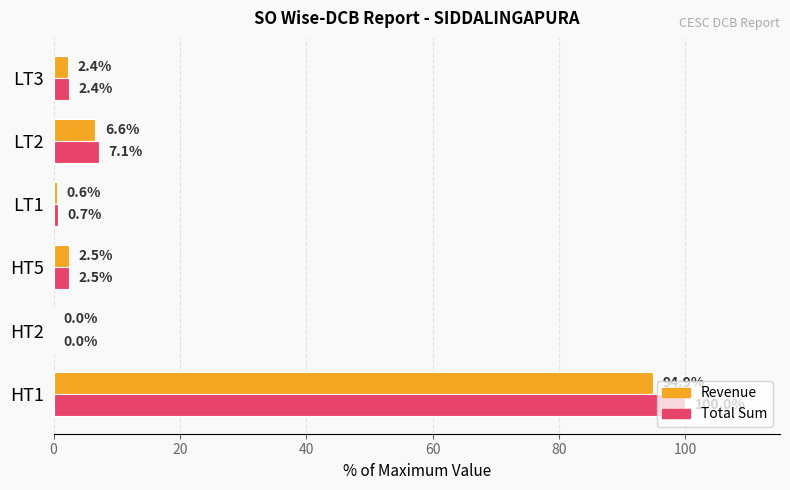

Which series has the largest total across all categories?

Total Sum